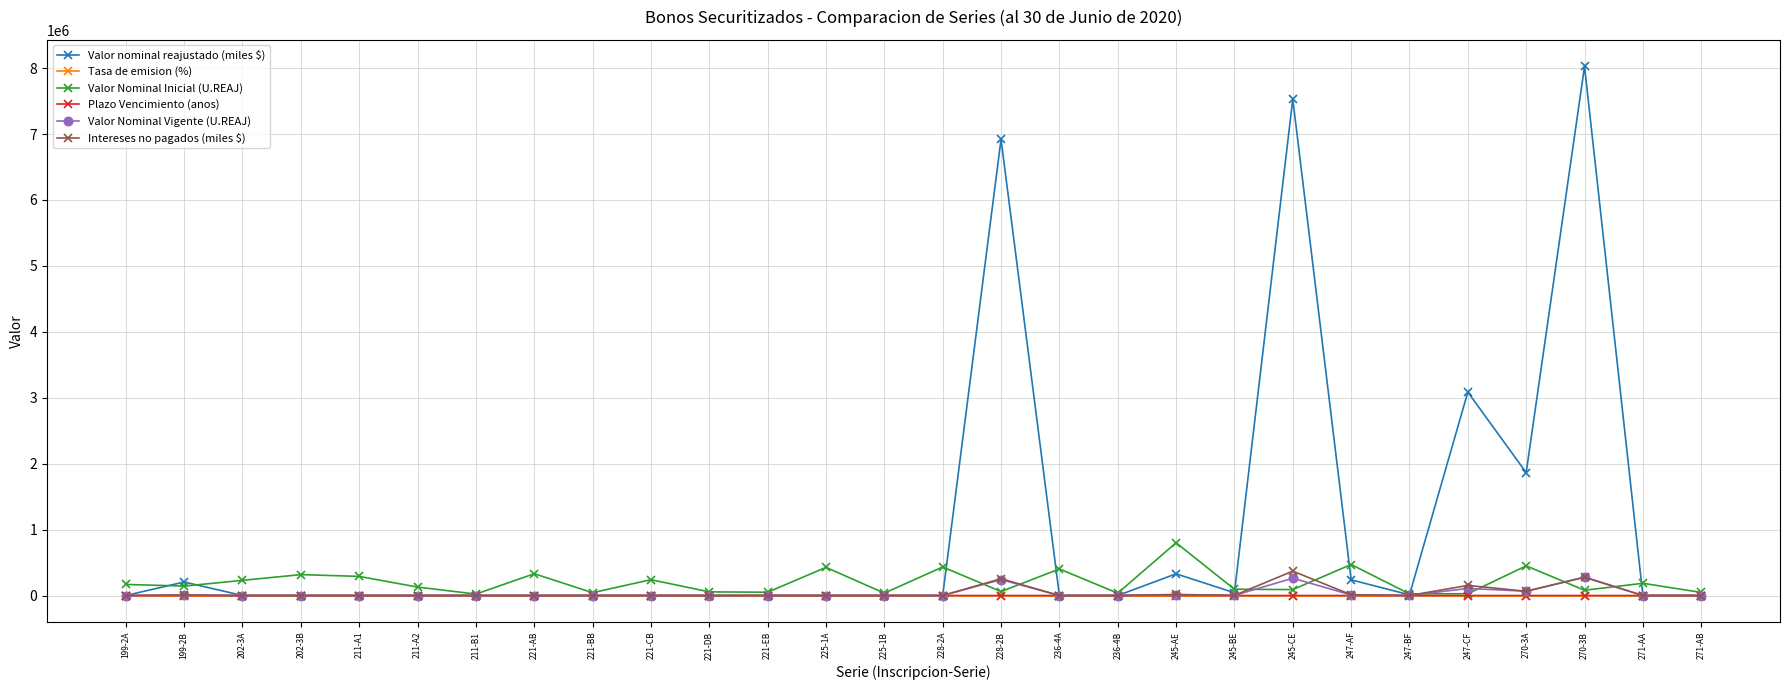

What is the label of the 13th point from the left?

225-1A